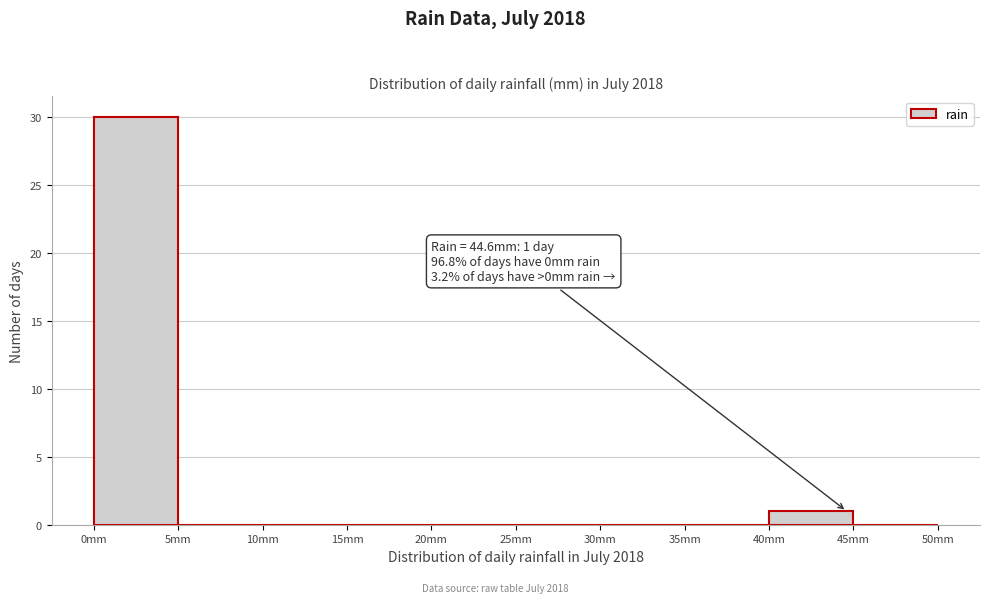

Which range on the x-axis has the tallest bar?

0 to 5